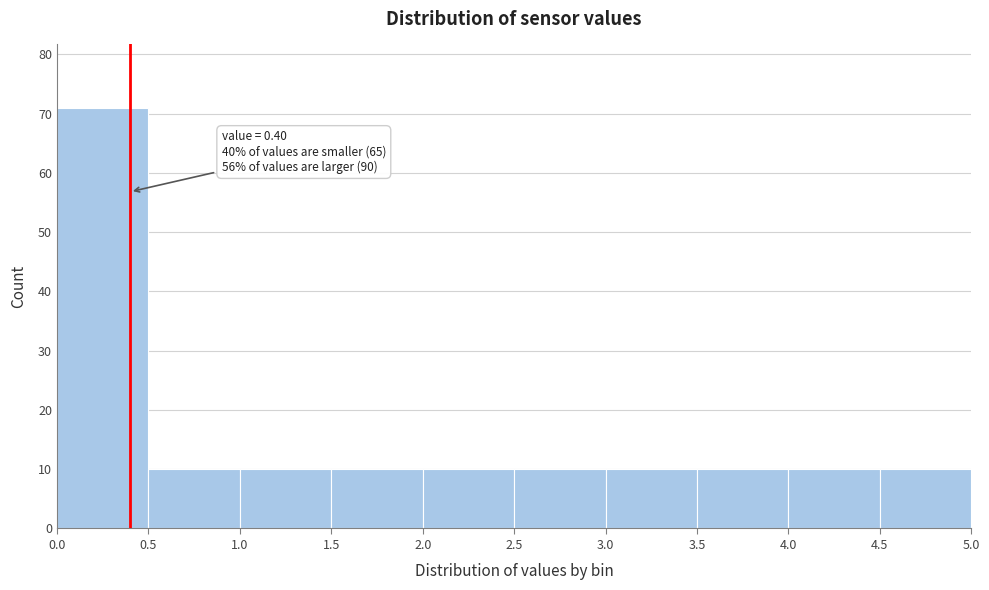

Over which range of the x-axis is the bar tallest?

0.0 to 0.5